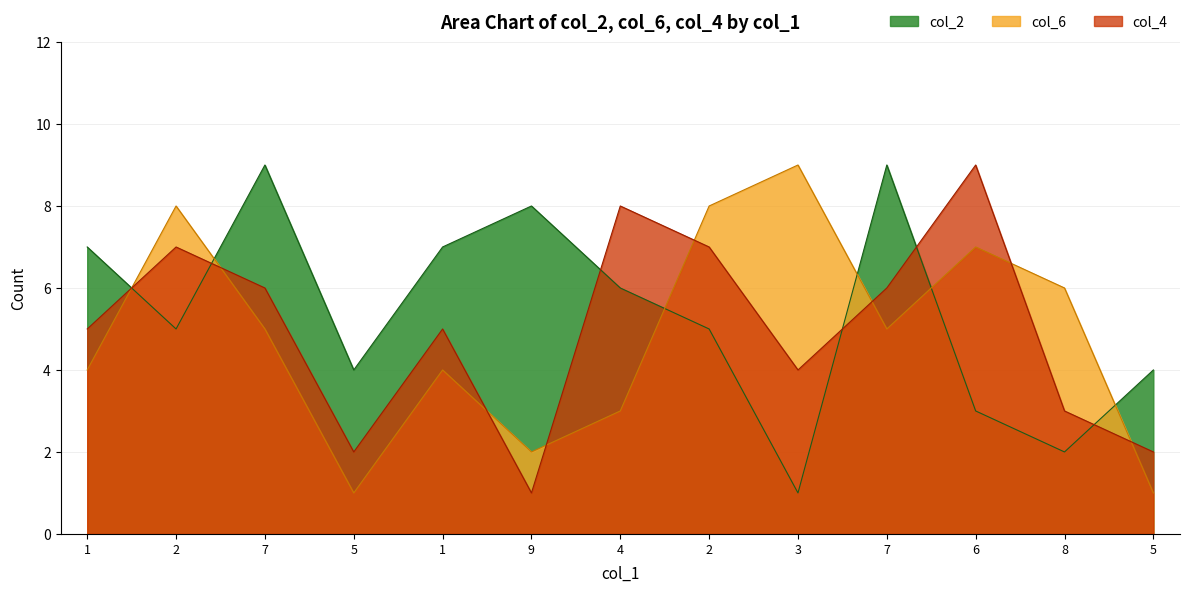

What is the difference between the maximum and minimum values in the col_6 series?

8